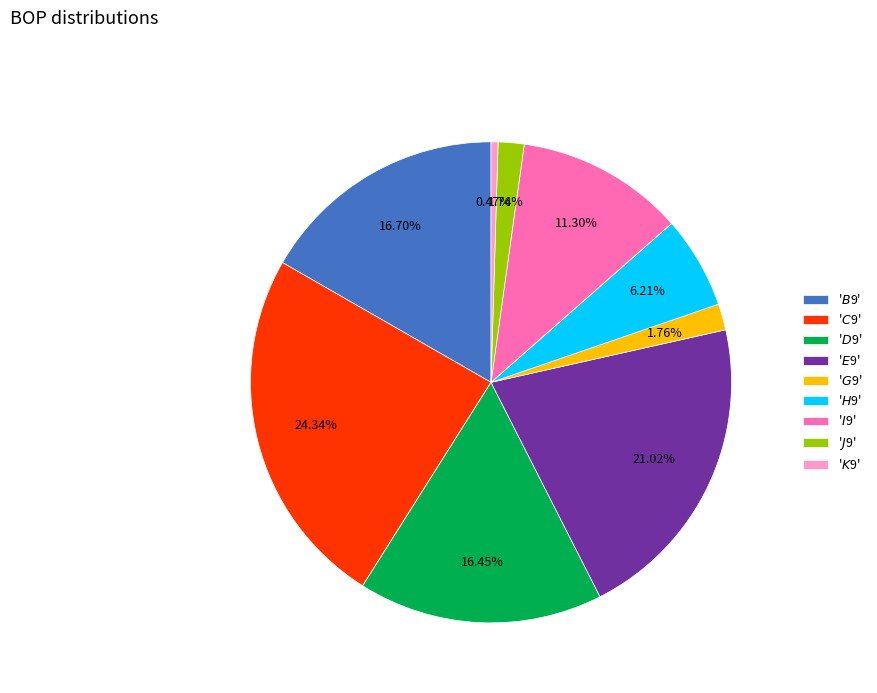

Is there any slice that represents more than half of the pie?

No